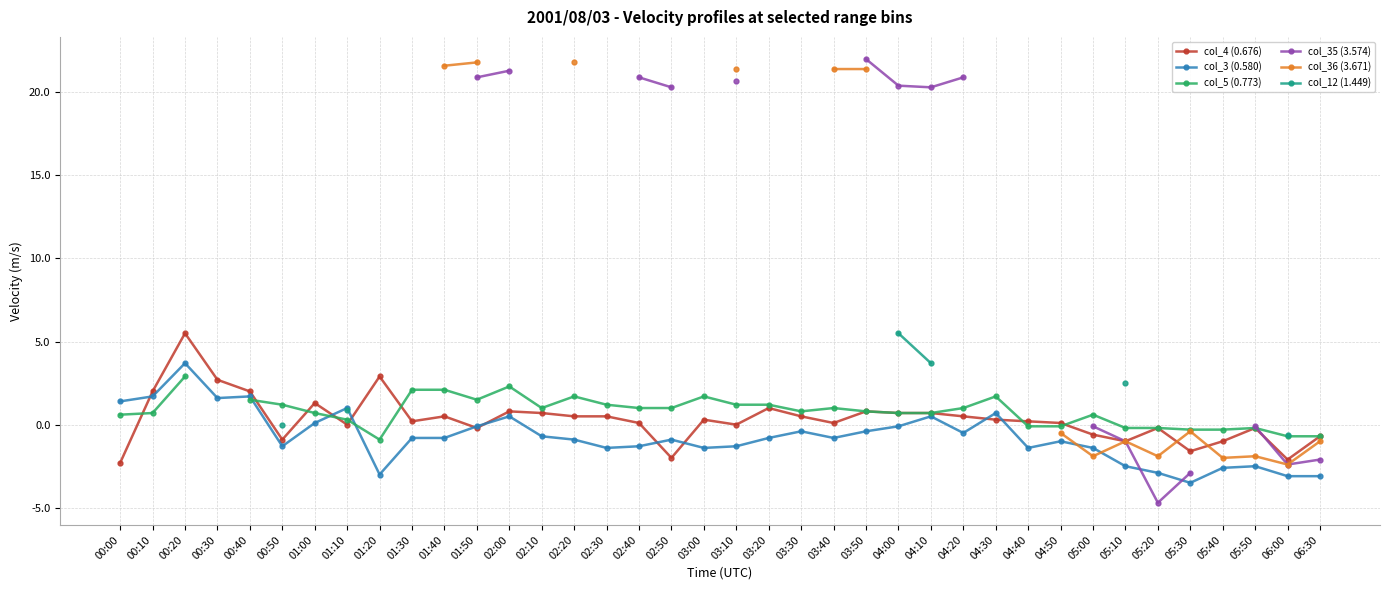

What is the minimum value shown in the chart?

-4.7